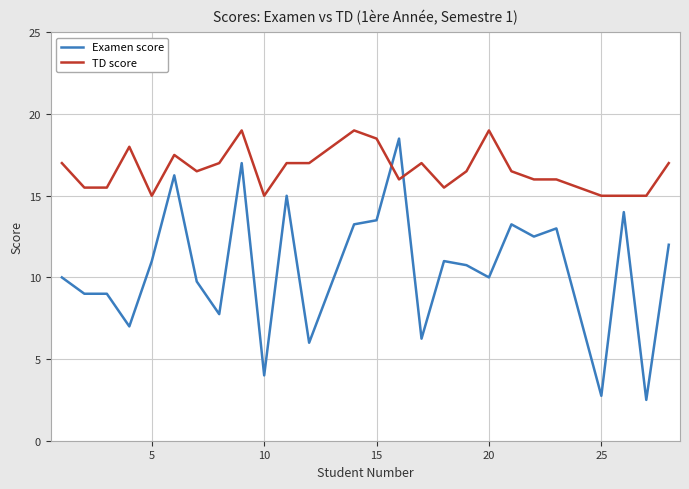

Which series has the widest spread of values?

Examen score